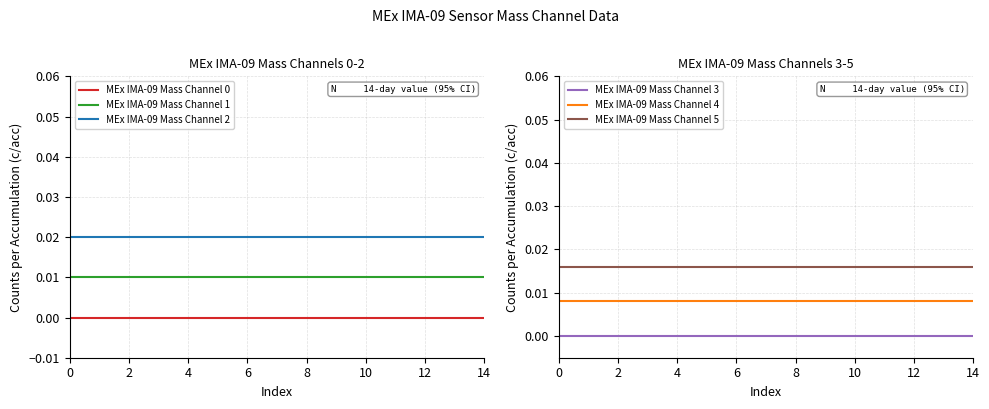

What are all the series names shown in the legend?

MEx IMA-09 Mass Channel 0, MEx IMA-09 Mass Channel 1, MEx IMA-09 Mass Channel 2, MEx IMA-09 Mass Channel 3, MEx IMA-09 Mass Channel 4, MEx IMA-09 Mass Channel 5